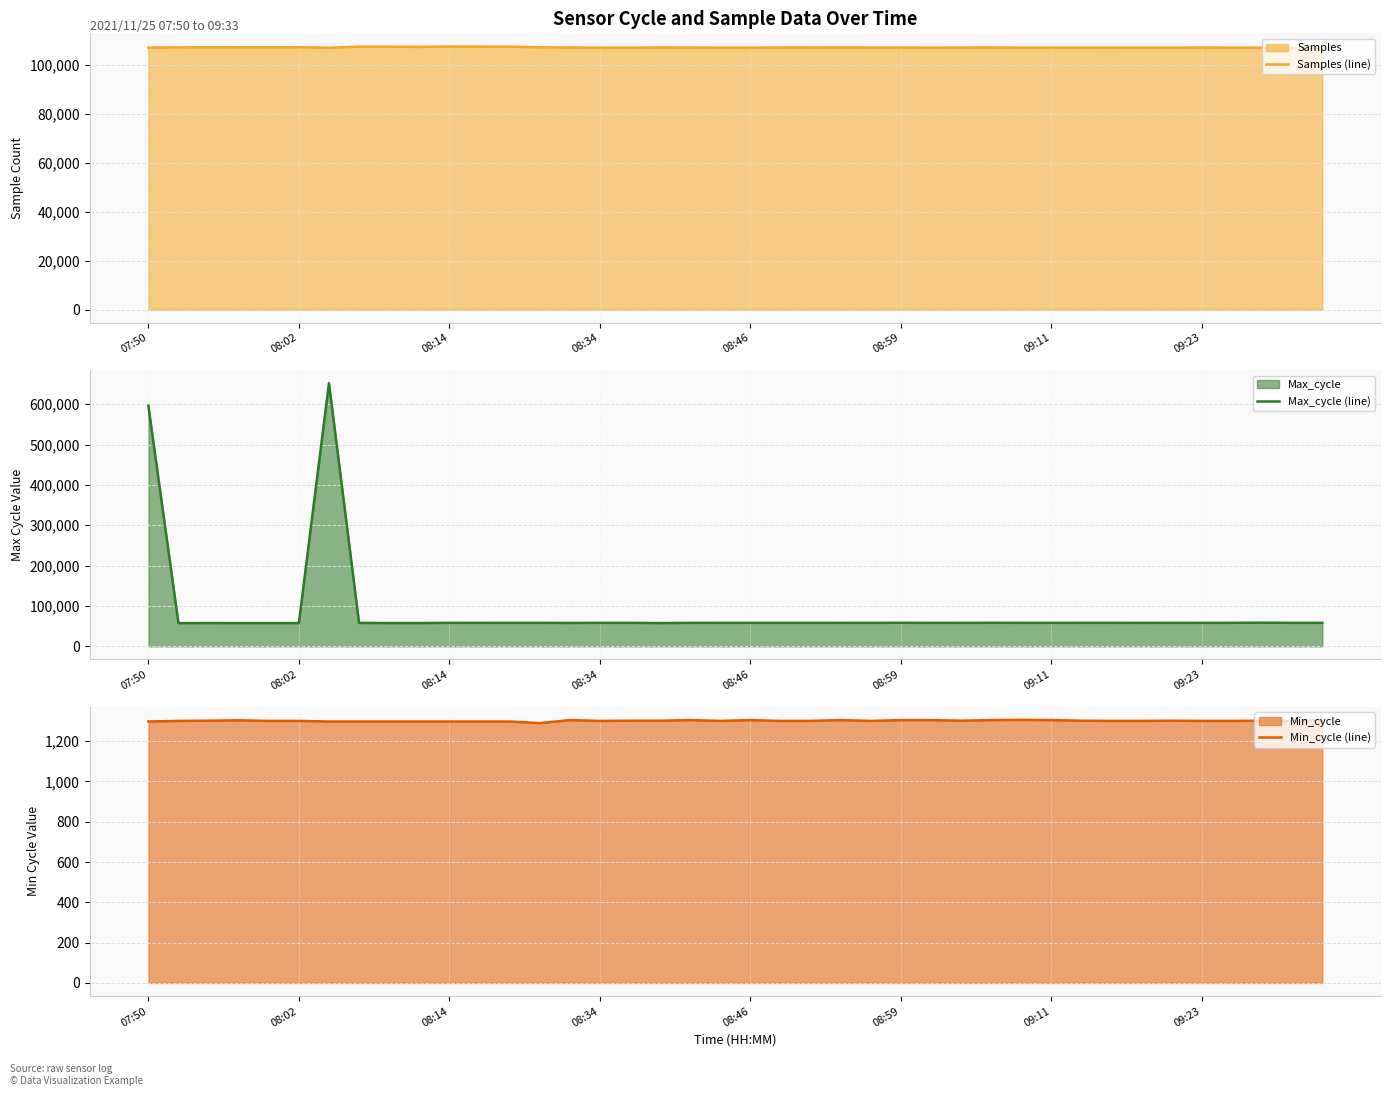

How many distinct data groups are displayed?

3